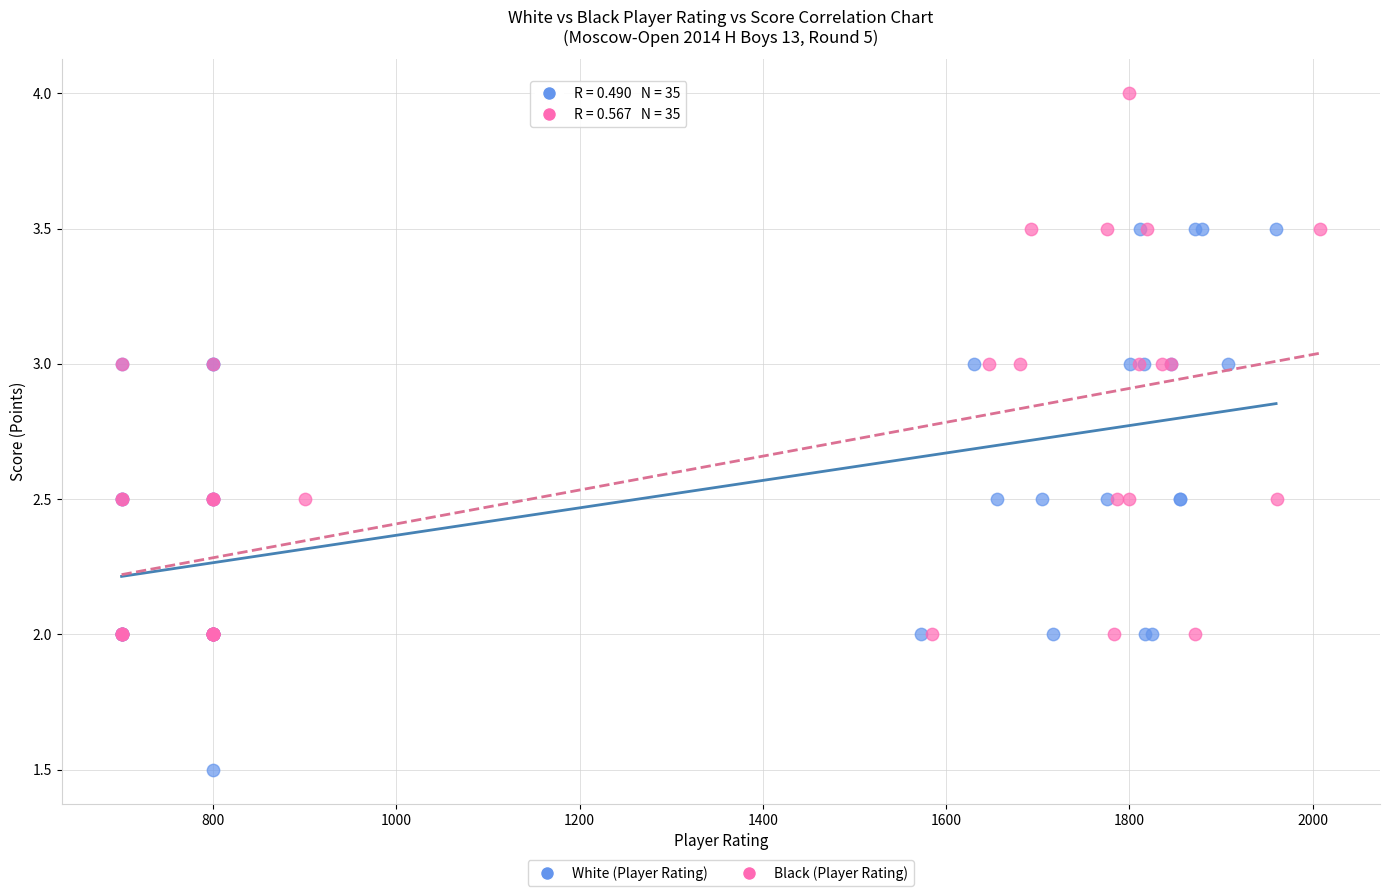

Which series contains the lowest Y value?

White (Player Rating)